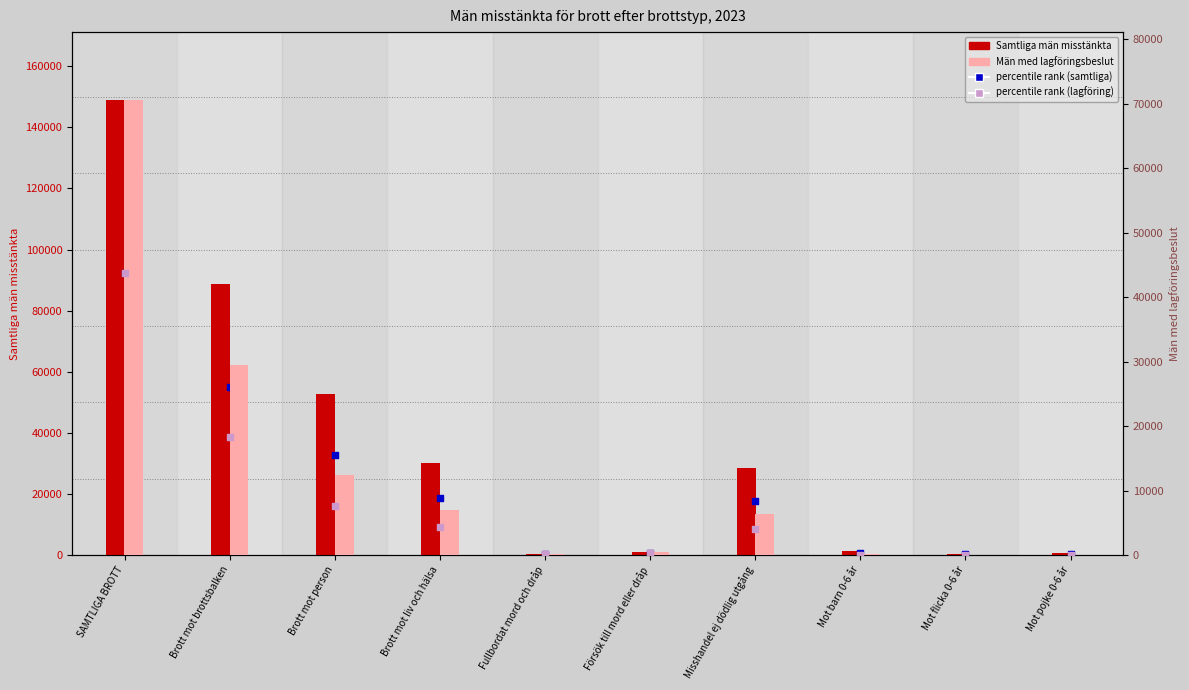

Which series has the largest Y range (max minus min)?

Samtliga män misstänkta